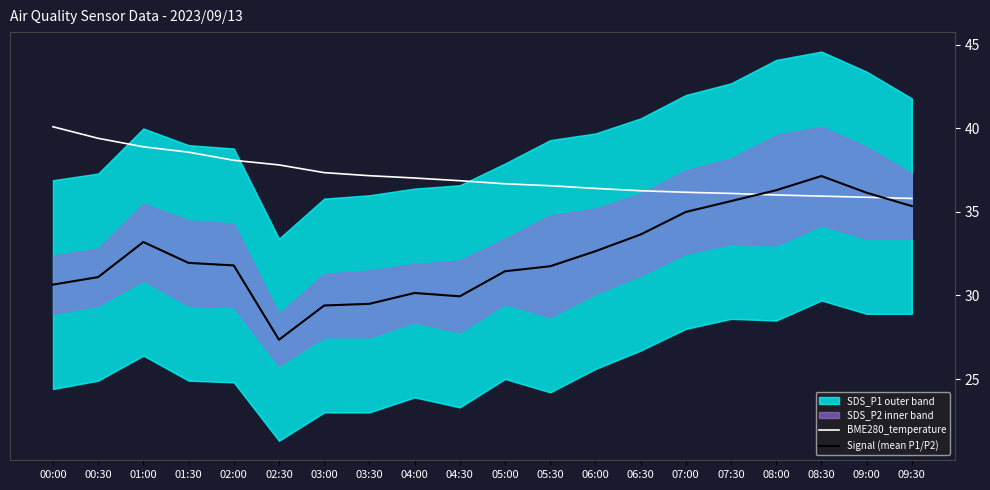

What is the value of the Signal (mean P1/P2) point at the 1st from the left?

30.6